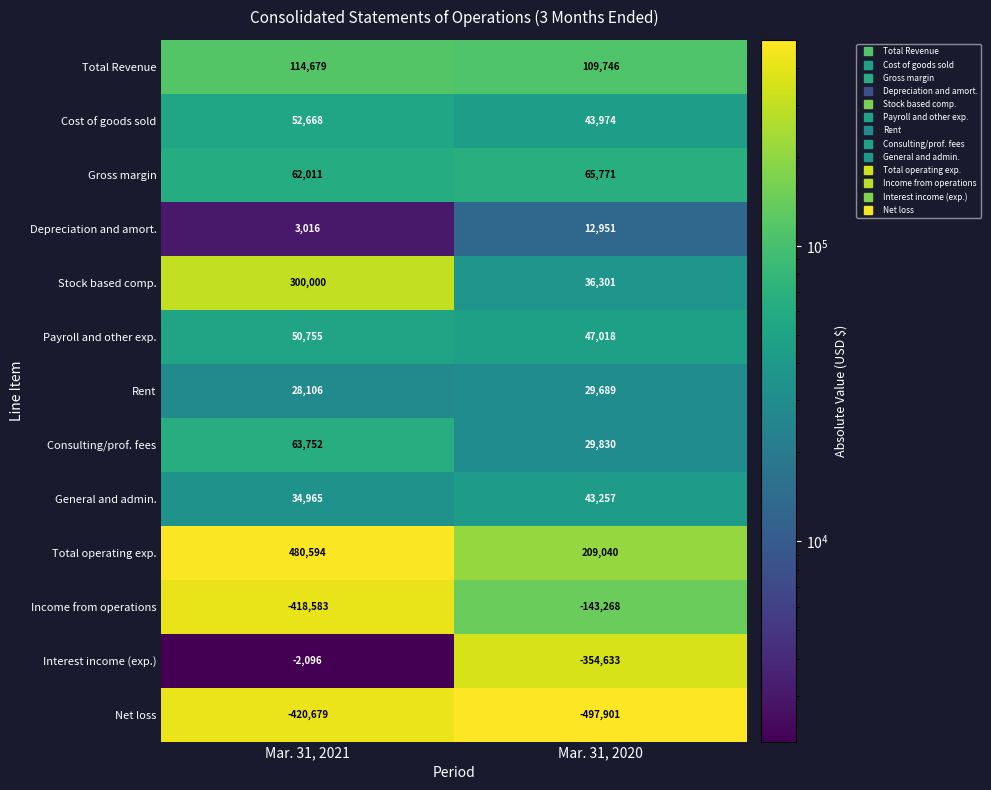

Reading left to right, extract all data points from this chart.

Total Revenue: 114679	109746
Cost of goods sold: 52668	43974
Gross margin: 62011	65771
Depreciation and amort.: 3016	12951
Stock based comp.: 300000	36301
Payroll and other exp.: 50755	47018
Rent: 28106	29689
Consulting/prof. fees: 63752	29830
General and admin.: 34965	43257
Total operating exp.: 480594	209040
Income from operations: -418583	-143268
Interest income (exp.): -2096	-354633
Net loss: -420679	-497901